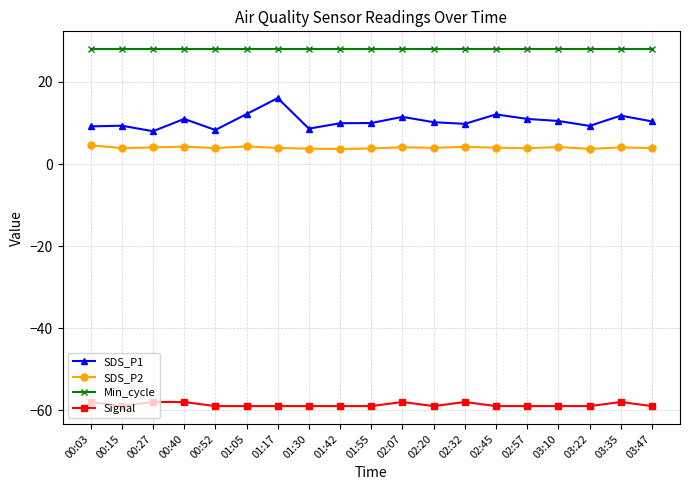

Count the number of categories in the chart.

19